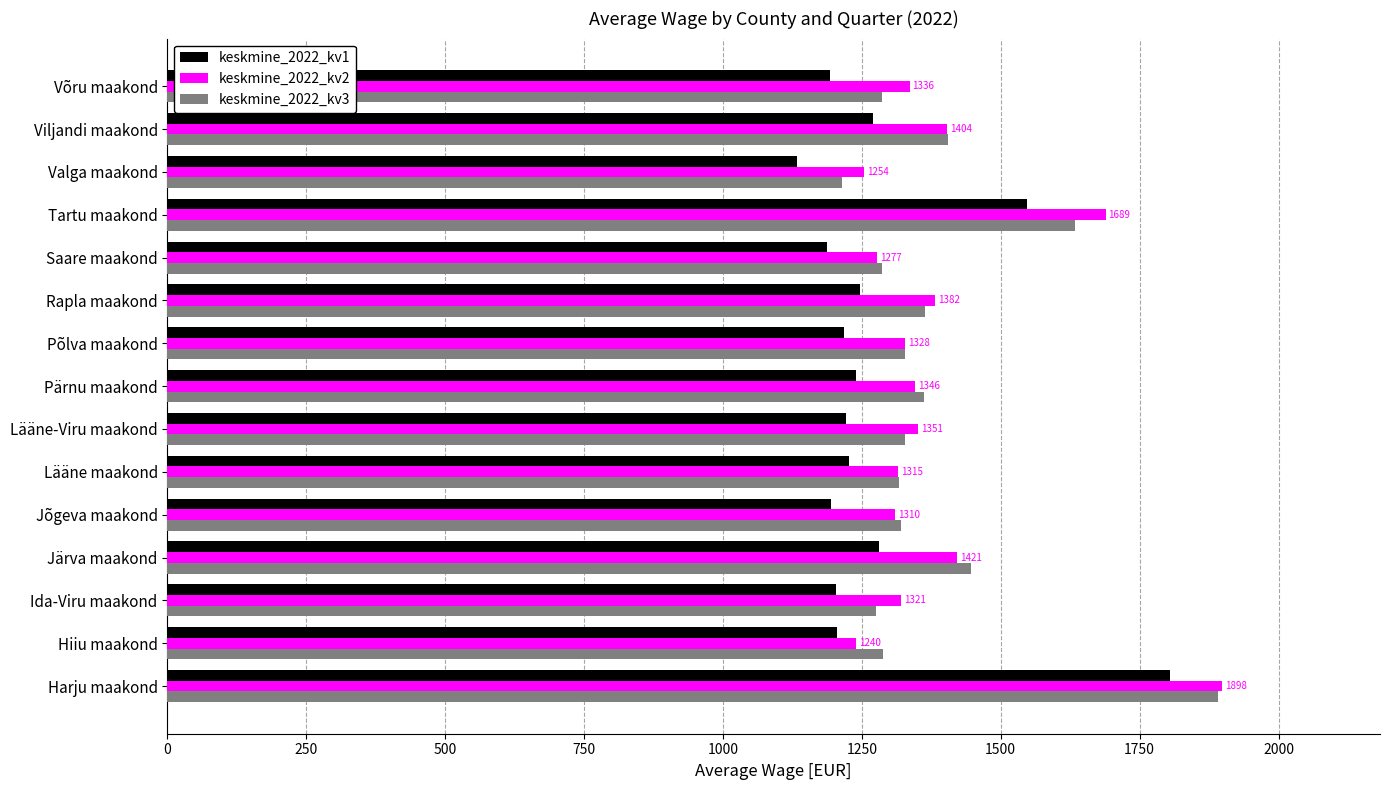

Between Tartu maakond and Viljandi maakond, which series saw the biggest shift?

keskmine_2022_kv2